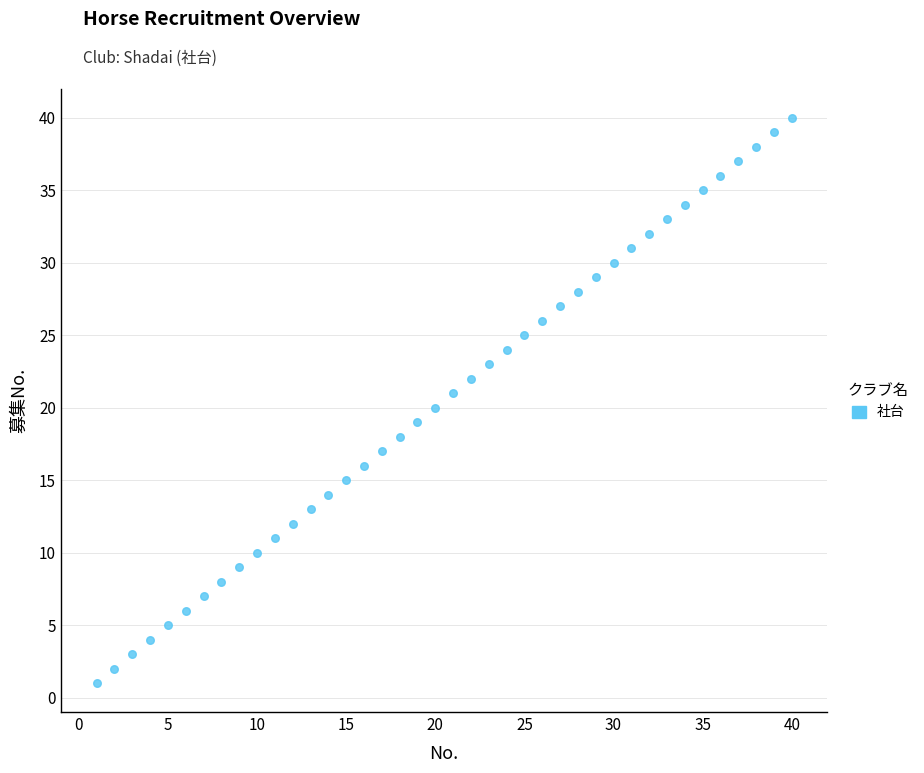

What is the range of Y values (max minus min)?

39